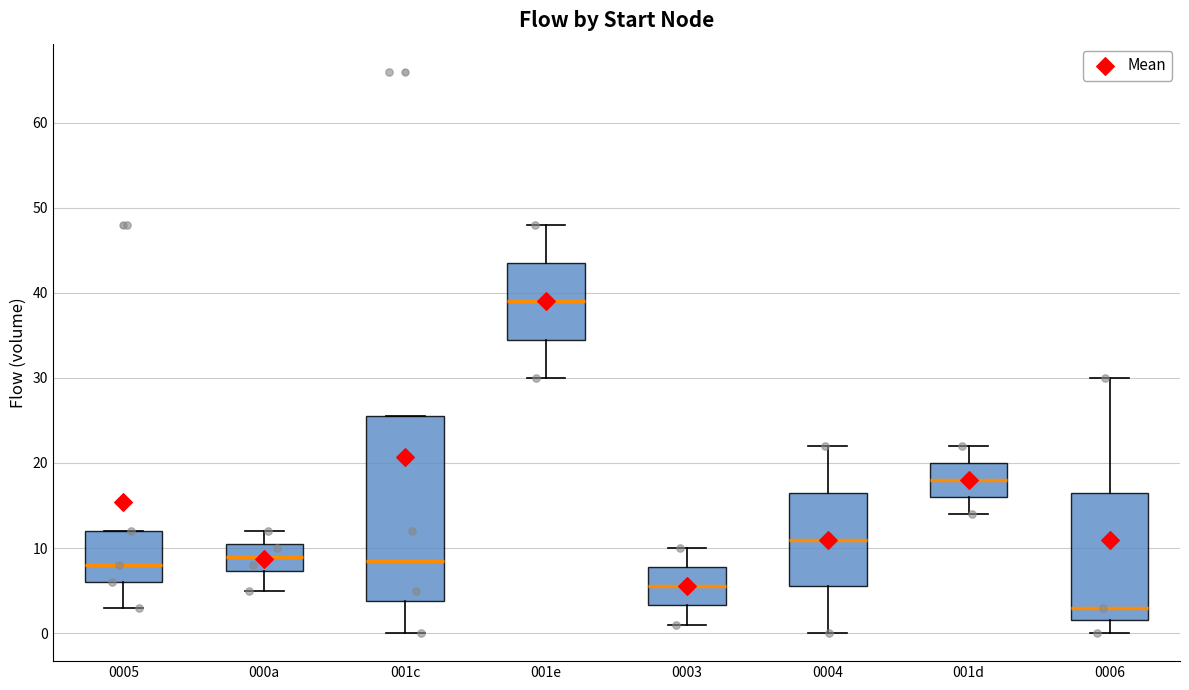

Comparing the boxes themselves (not the whiskers), which one is the tallest?

001c